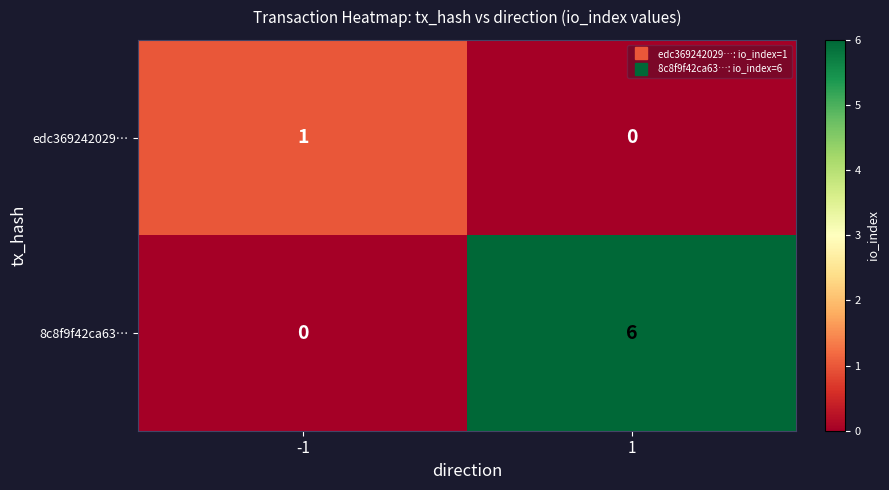

How many distinct data groups are displayed?

2